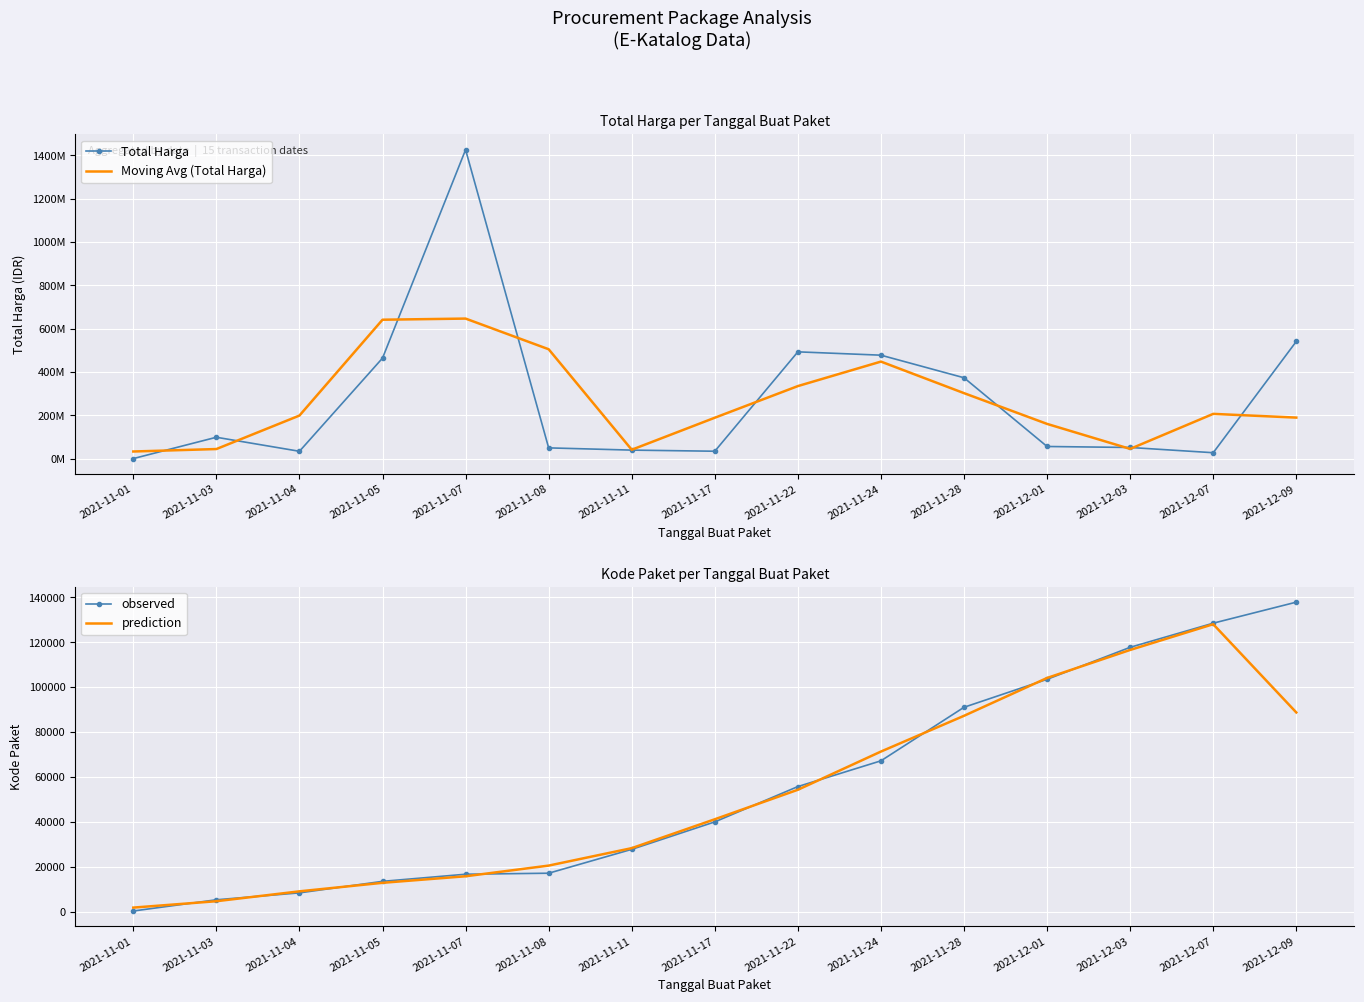

Which series changed the most between 2021-11-01 and 2021-12-03?

Total Harga